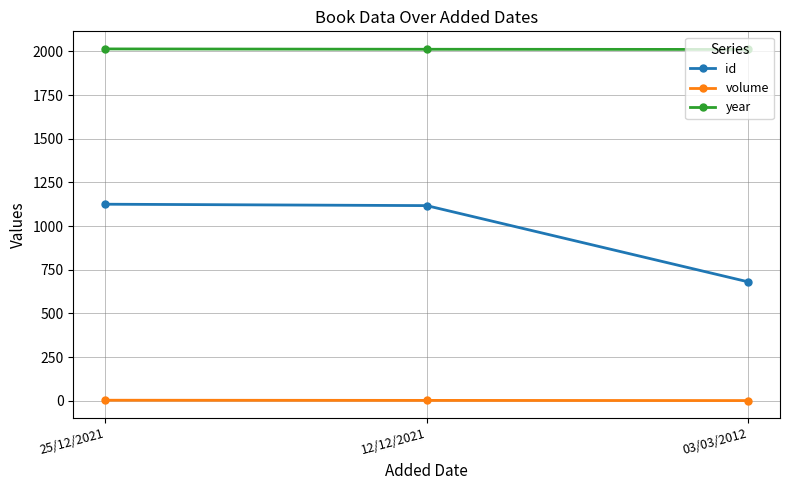

List the series in order of their peak value, highest first.

year, id, volume